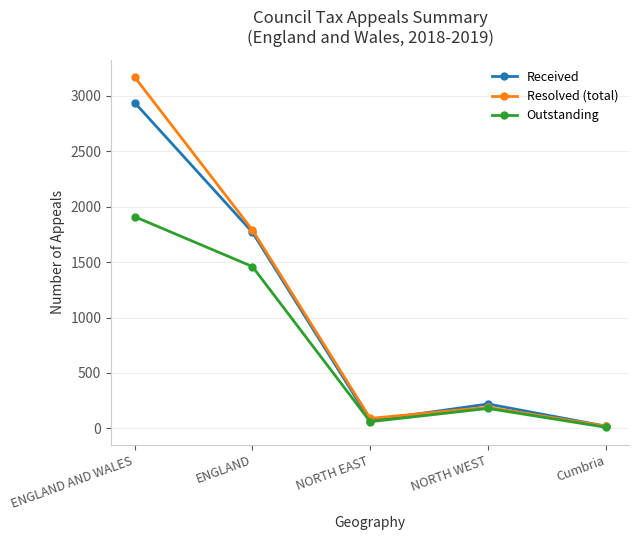

What is the total value across all series at ENGLAND AND WALES?

8020